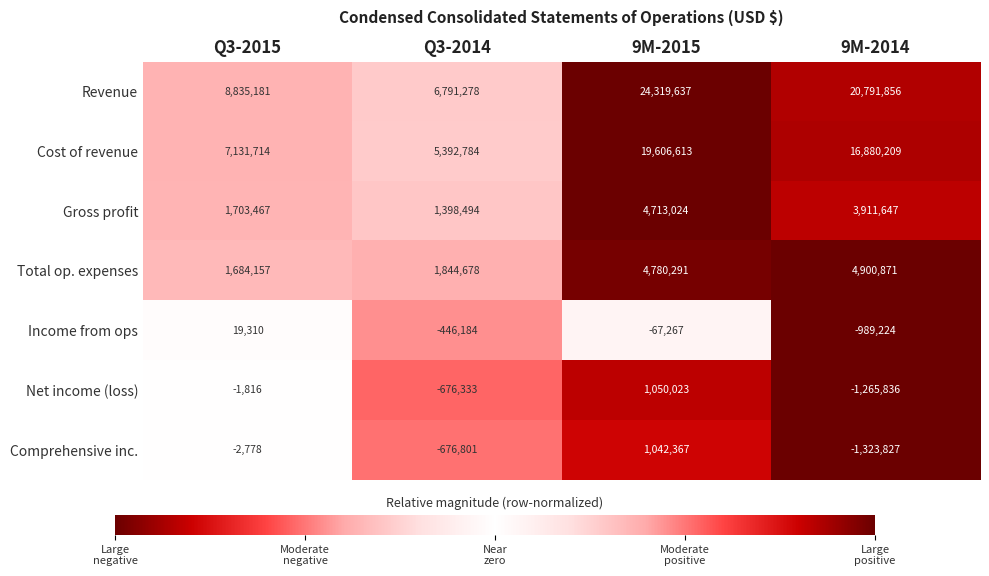

Rank the series at Q3-2014 from lowest to highest value.

Comprehensive inc., Net income (loss), Income from ops, Gross profit, Total op. expenses, Cost of revenue, Revenue